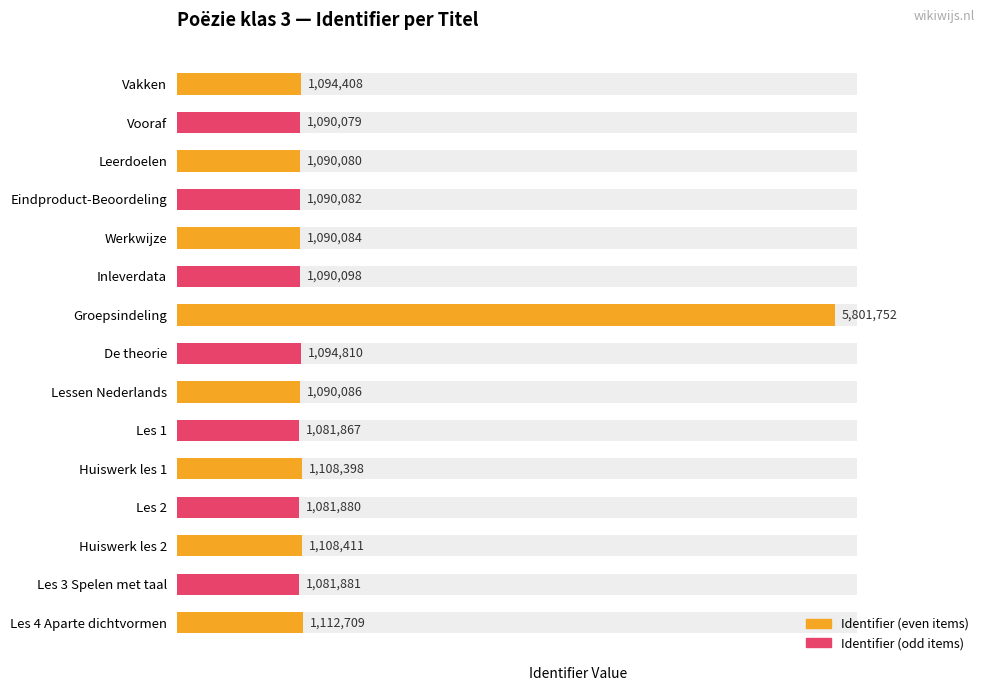

Is it true that the value at Werkwijze is 1766577?

False